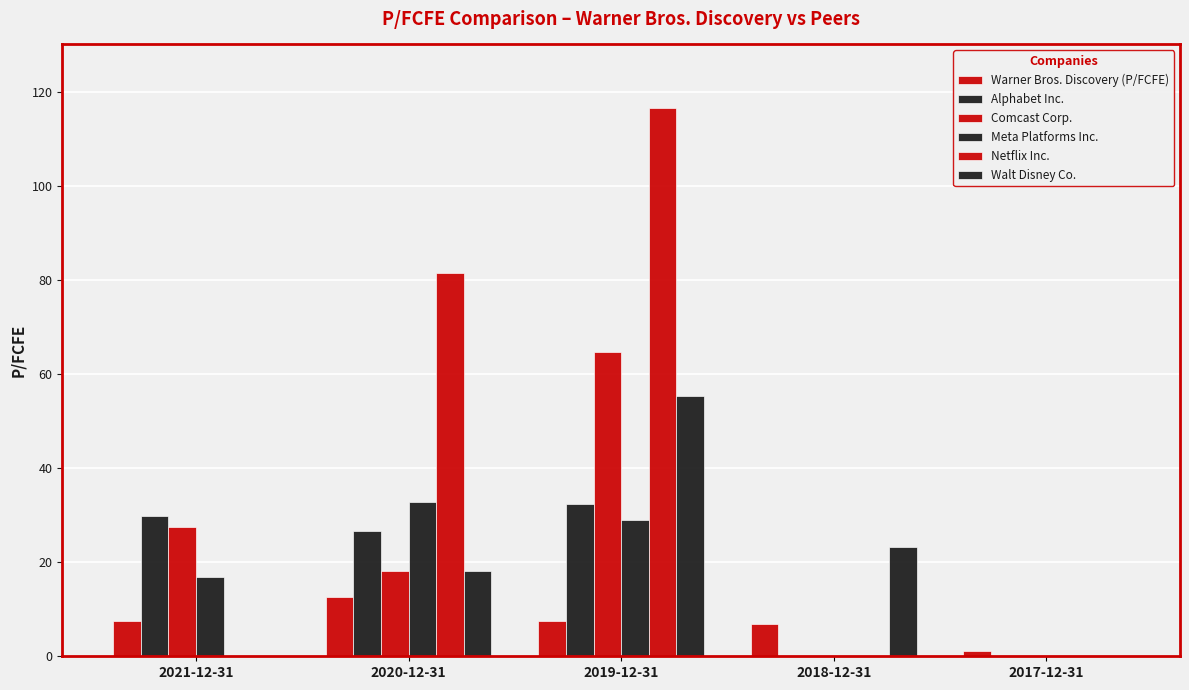

Reading left to right, extract all data points from this chart.

Warner Bros. Discovery (P/FCFE): 2021-12-31=7.6	2020-12-31=12.7	2019-12-31=7.5	2018-12-31=6.9	2017-12-31=1.1
Alphabet Inc.: 2021-12-31=29.8	2020-12-31=26.6	2019-12-31=32.4	2018-12-31=0.0	2017-12-31=0.0
Comcast Corp.: 2021-12-31=27.6	2020-12-31=18.2	2019-12-31=64.7	2018-12-31=0.0	2017-12-31=0.0
Meta Platforms Inc.: 2021-12-31=16.8	2020-12-31=32.8	2019-12-31=28.9	2018-12-31=0.0	2017-12-31=0.0
Netflix Inc.: 2021-12-31=0.0	2020-12-31=81.4	2019-12-31=116.5	2018-12-31=0.0	2017-12-31=0.0
Walt Disney Co.: 2021-12-31=0.0	2020-12-31=18.2	2019-12-31=55.4	2018-12-31=23.2	2017-12-31=0.0